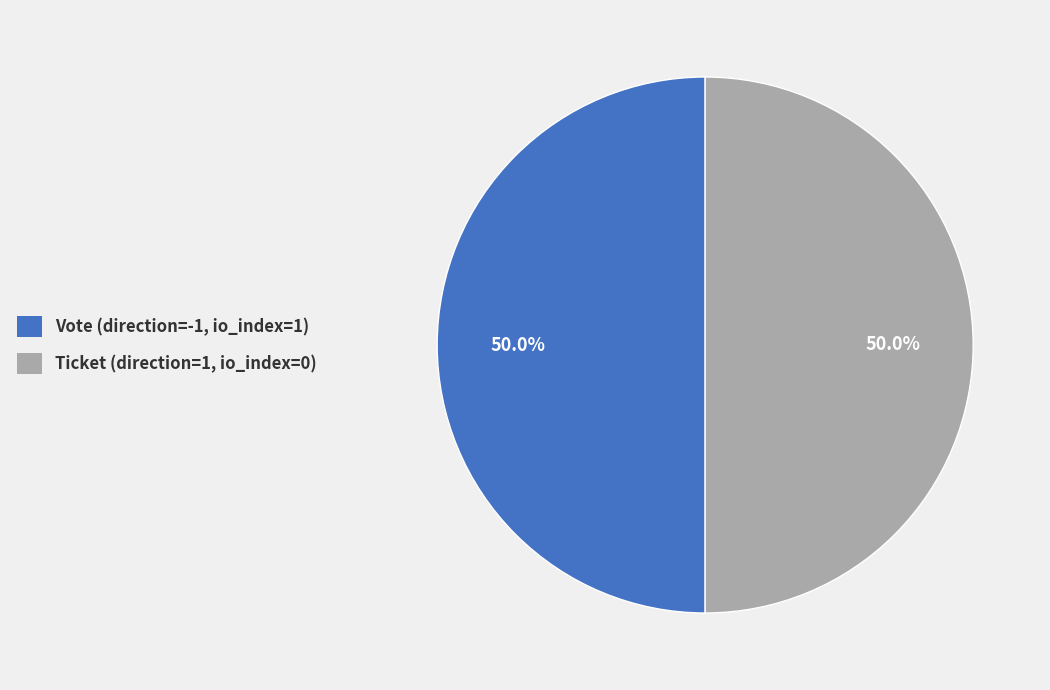

What is the ratio of the value at Ticket (direction=1, io_index=0) to the value at Vote (direction=-1, io_index=1)?

1.0